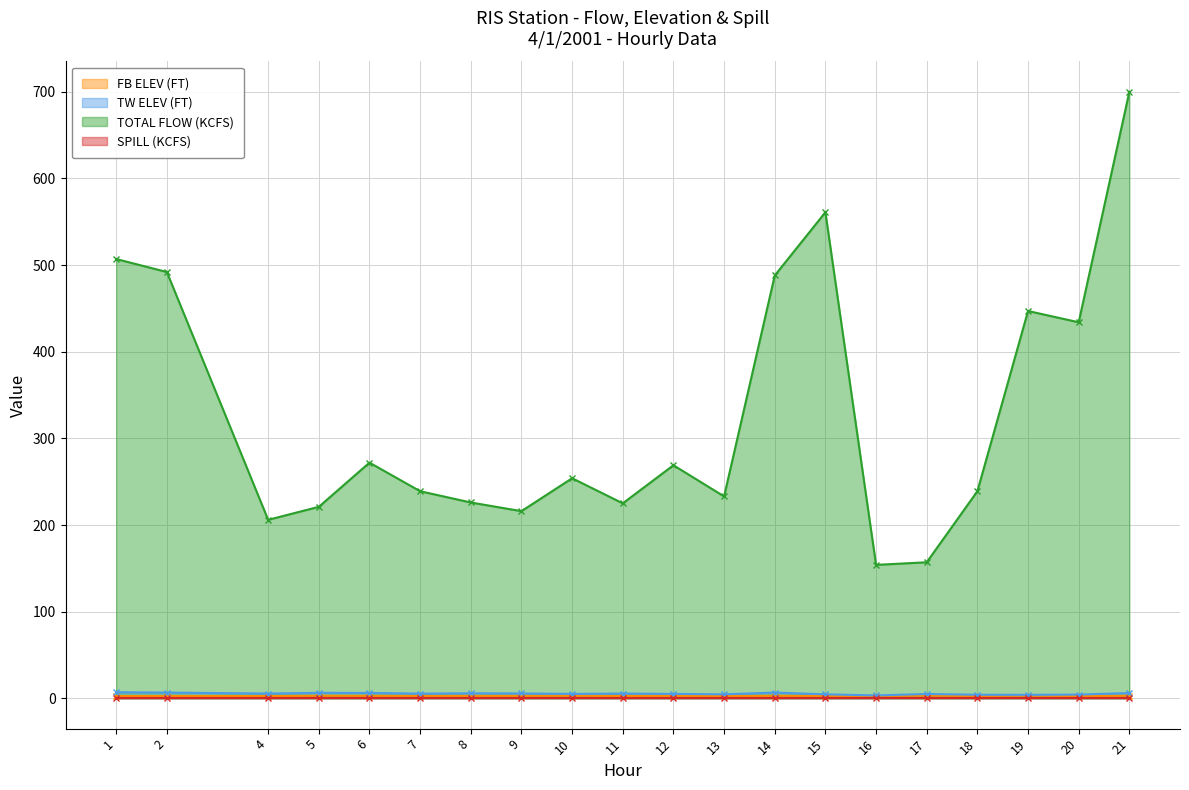

True or false: TW ELEV (FT) has a value of 4.3 at 20.

True